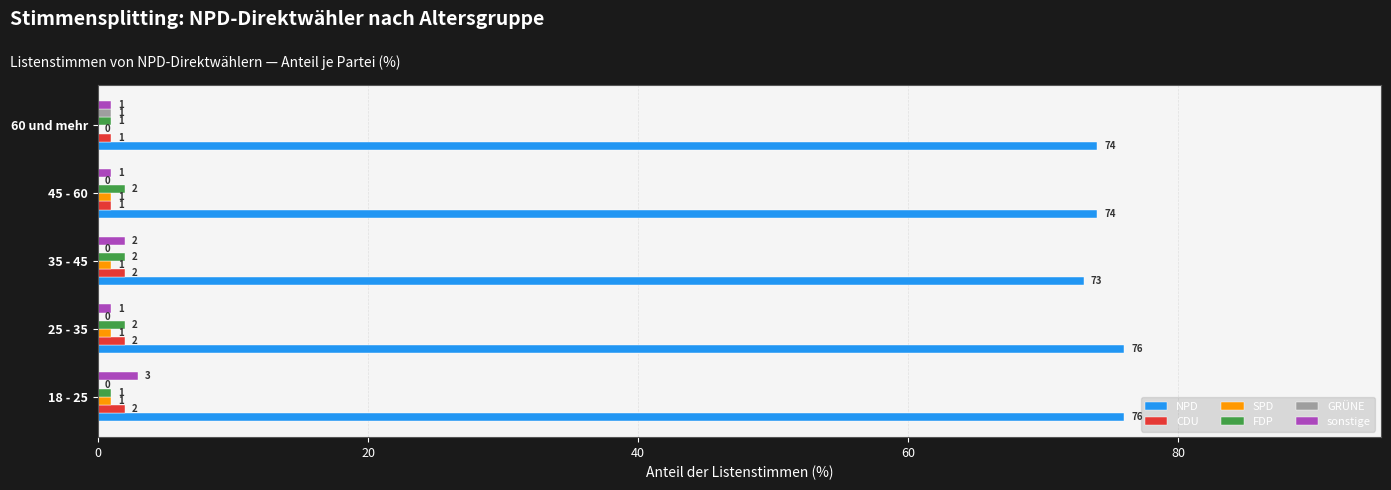

What is the total value across all series at 35 - 45?

80